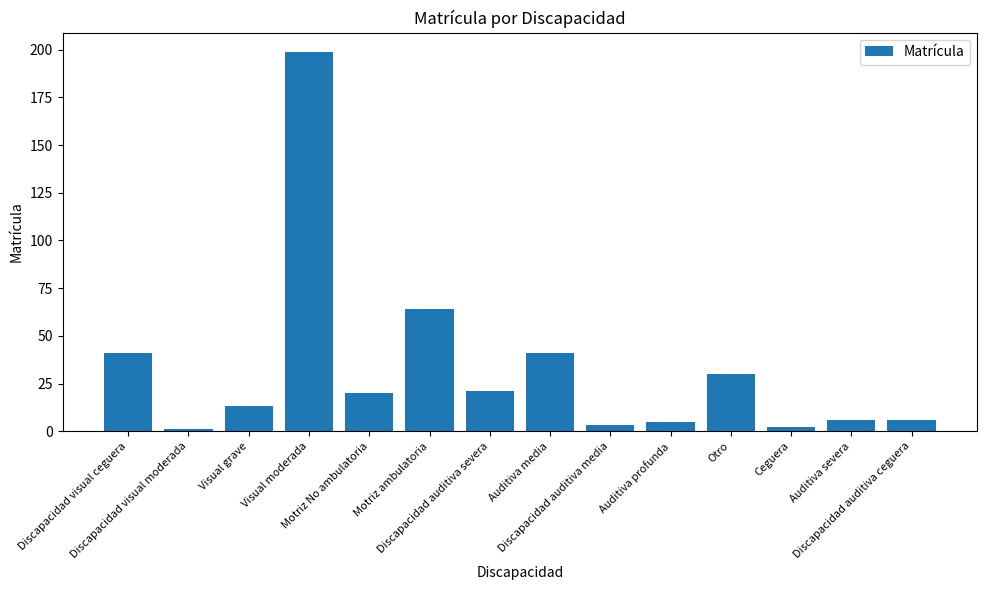

How many bars are there in total?

14